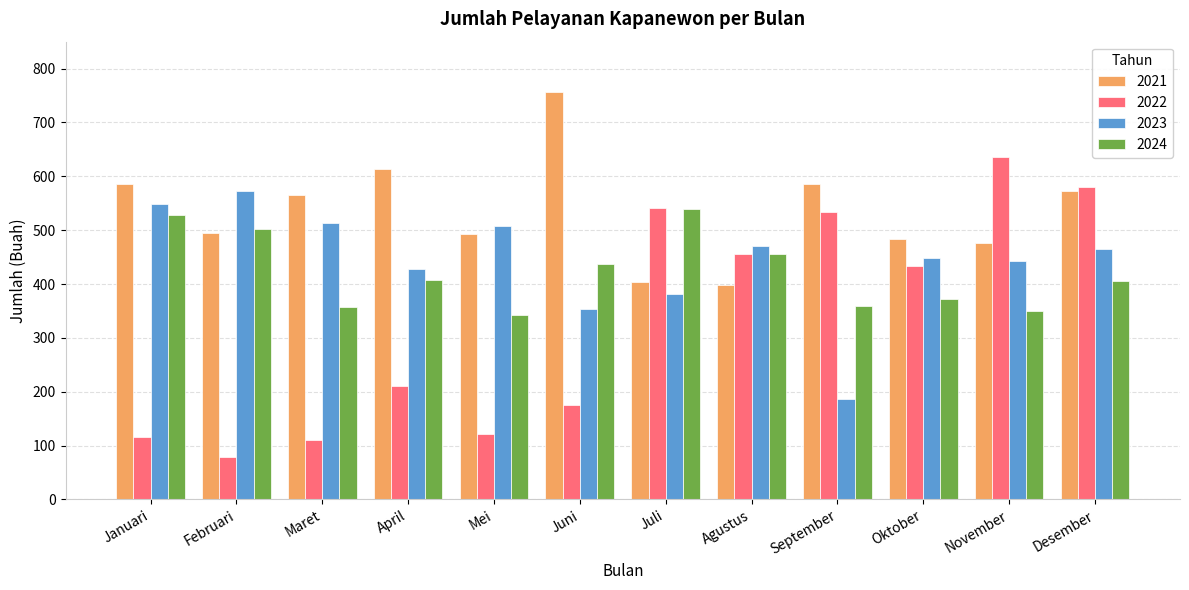

How many data points does each series have?

12